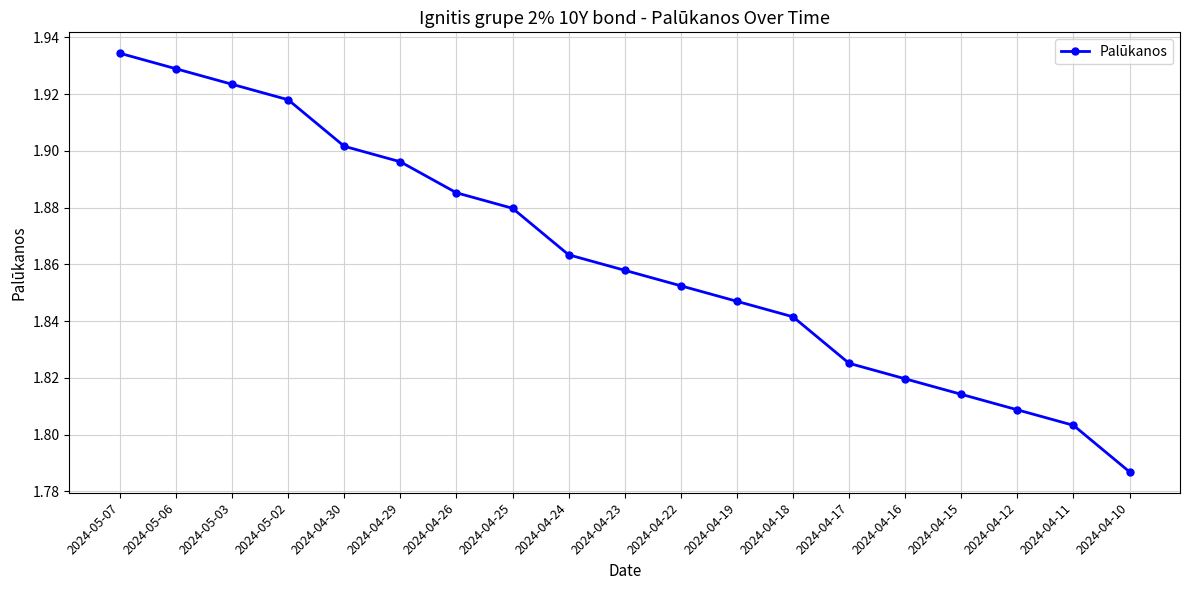

Where is the data nearest to the value 1?

2024-04-10